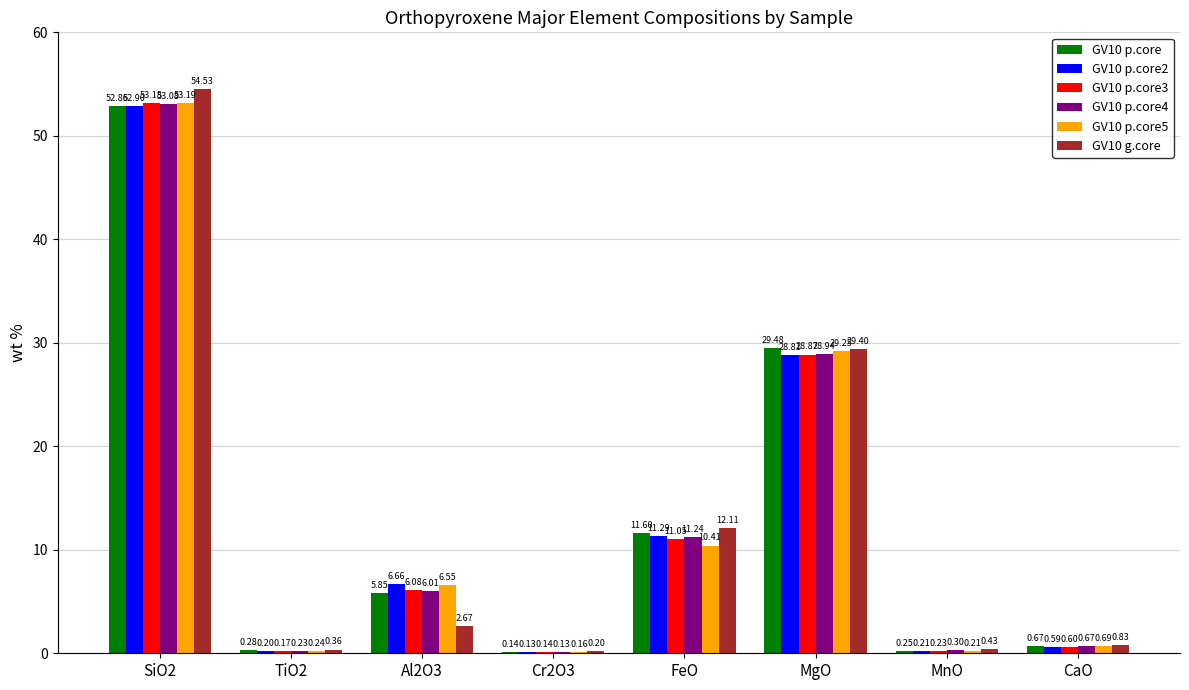

Where is GV10 p.core4 nearest to the value 26?

MgO